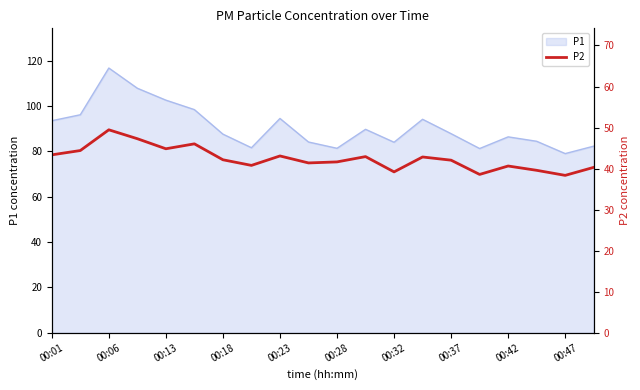

True or false: there are more than 1 points higher than both neighbors.

True